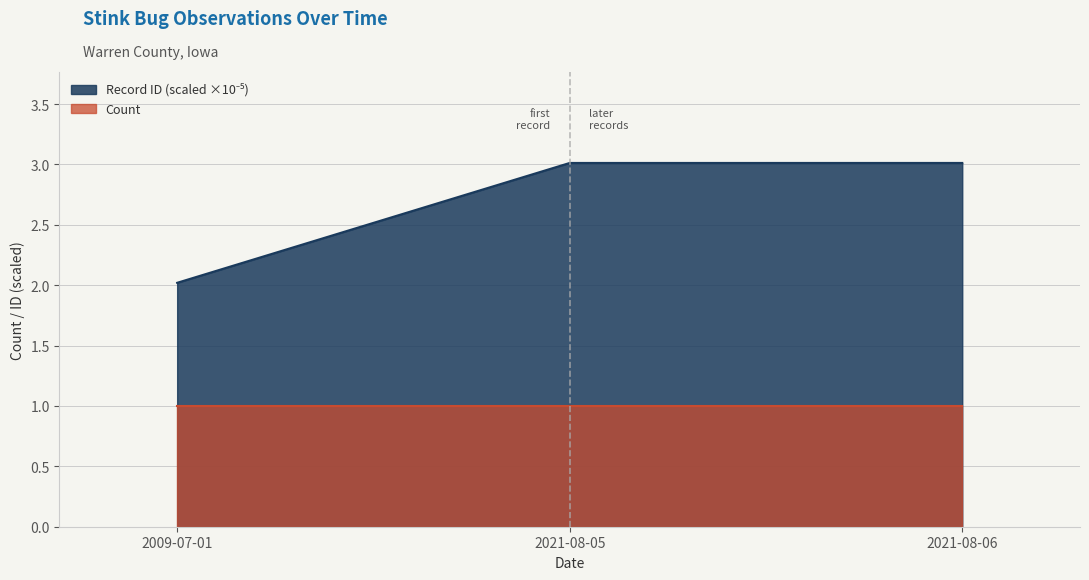

What is the sum of the values at 2009-07-01 and 2021-08-05?

5.0